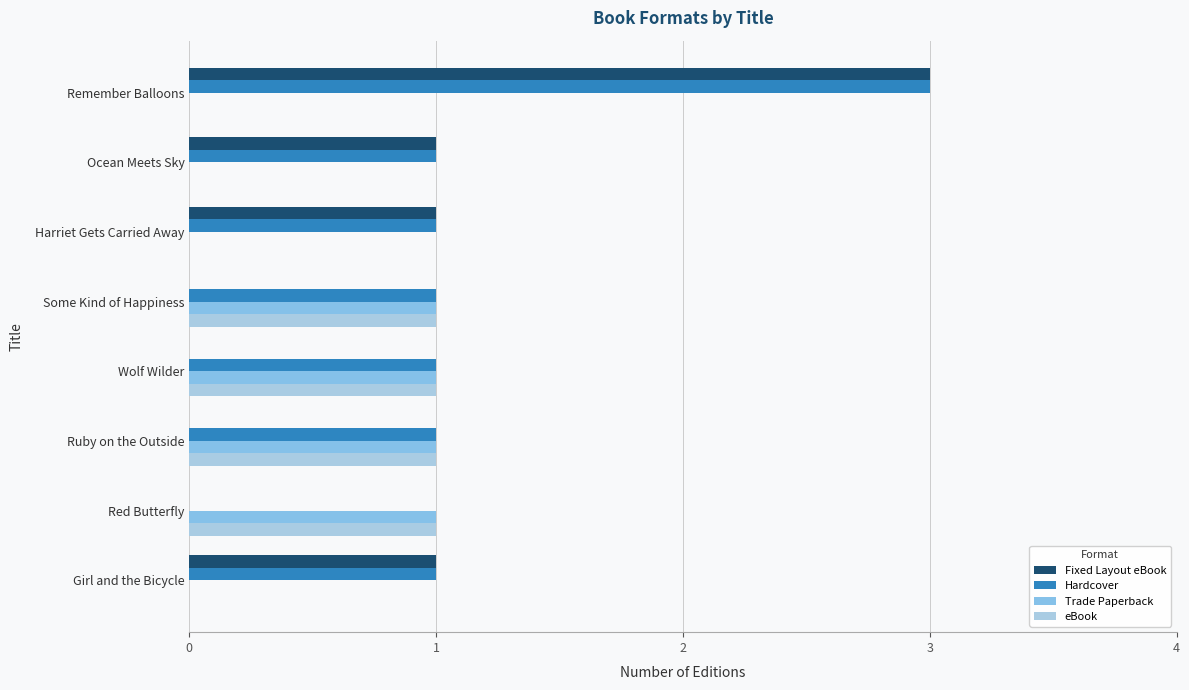

How many series are shown in this chart?

4